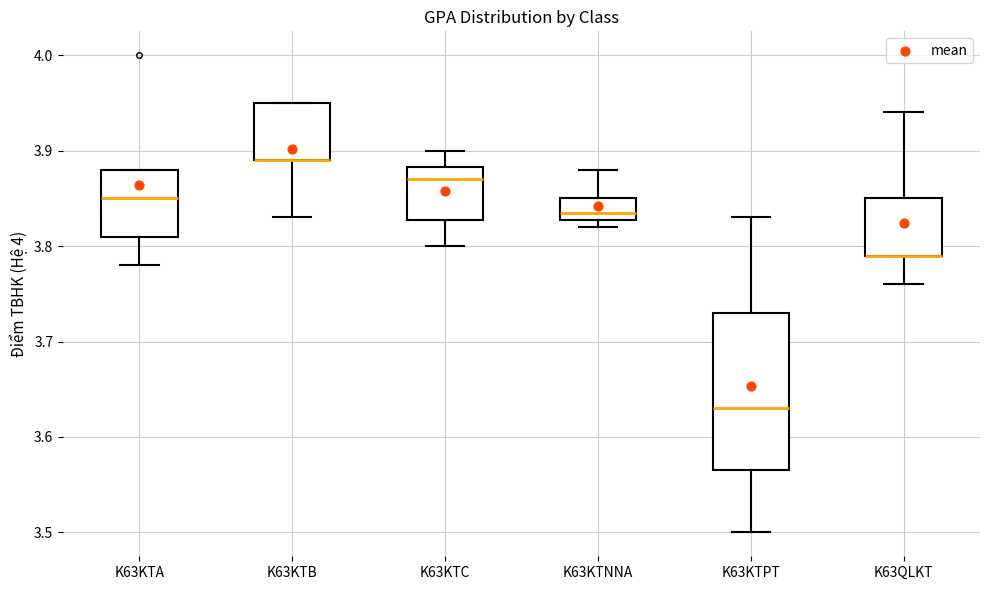

Comparing the boxes themselves (not the whiskers), which one is the tallest?

K63KTPT